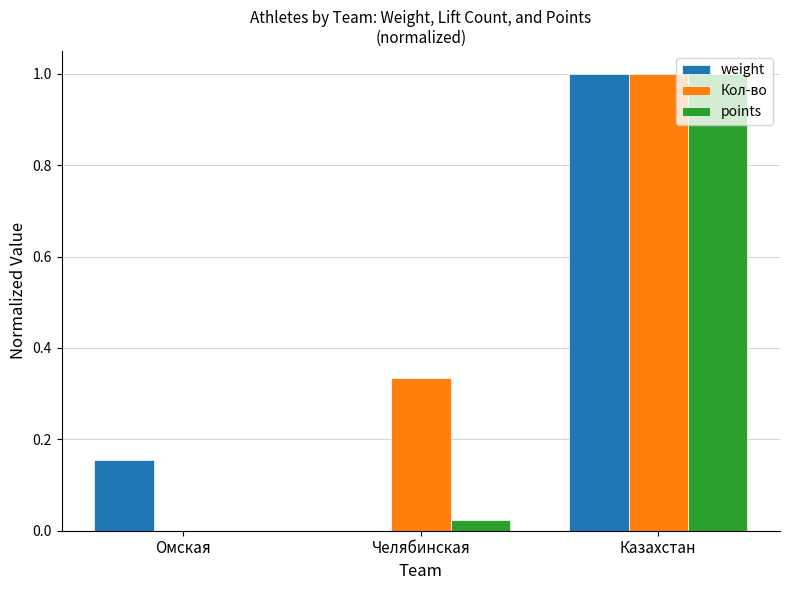

What is the highest value of the Кол-во series?

1.0